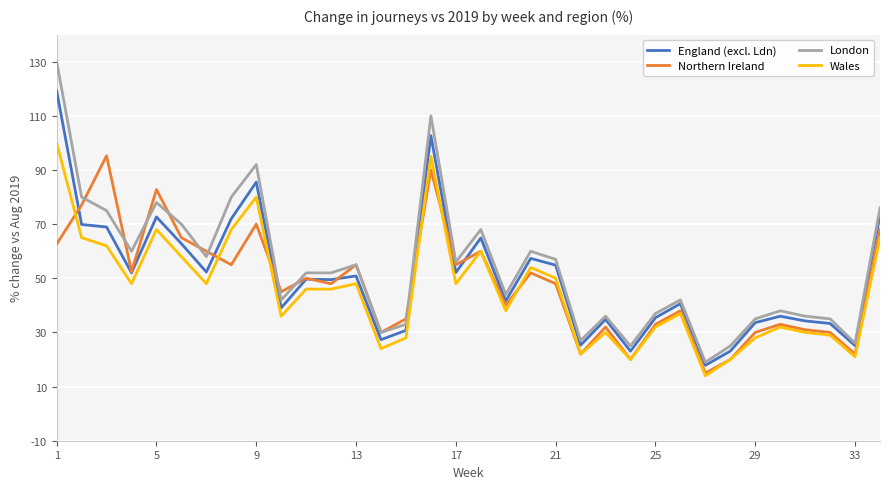

True or false: Wales and London intersect in this chart.

False